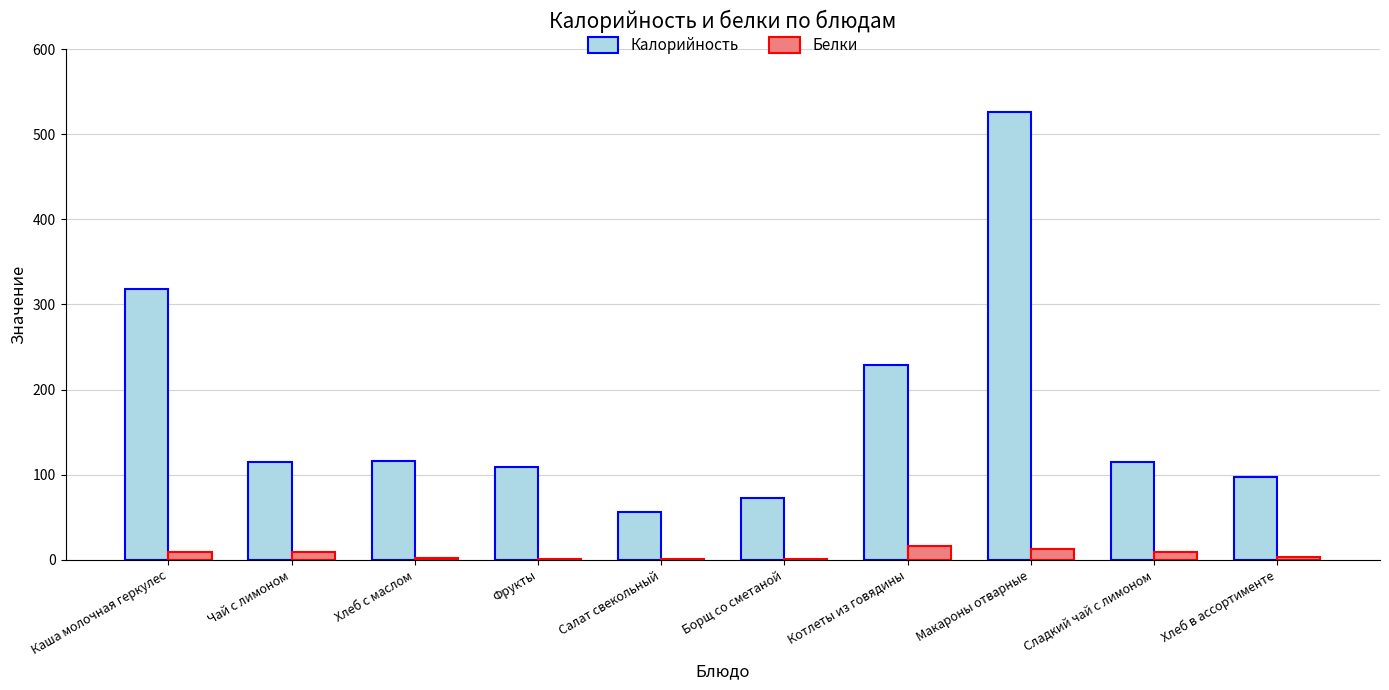

What is the maximum value shown in the chart?

526.0